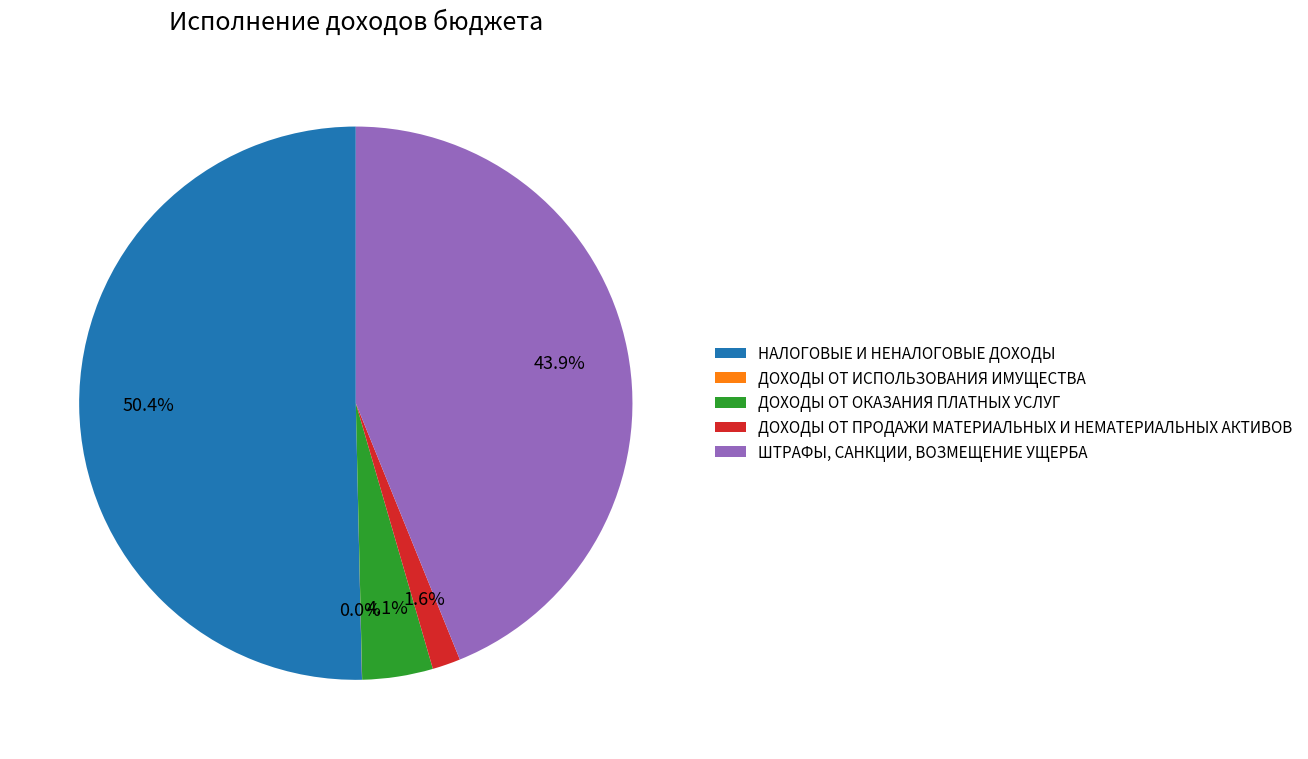

To the nearest percent, what portion does ДОХОДЫ ОТ ПРОДАЖИ МАТЕРИАЛЬНЫХ И НЕМАТЕРИАЛЬНЫХ АКТИВОВ represent?

2%